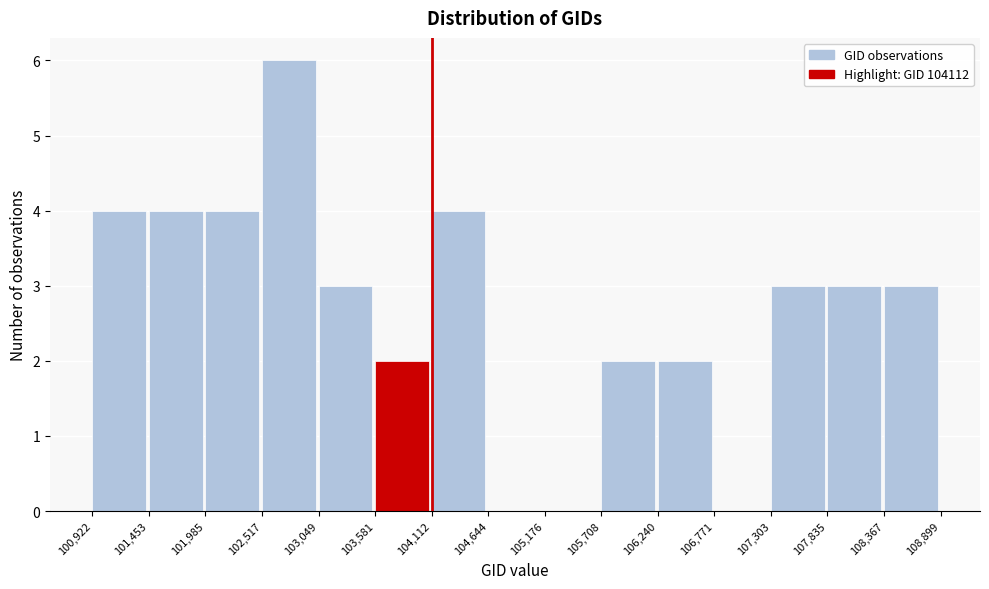

What is the height of the bar covering 101,453 to 101,985 on the x-axis? The values are not printed on the chart, so give them approximately, as read against the axis.

4